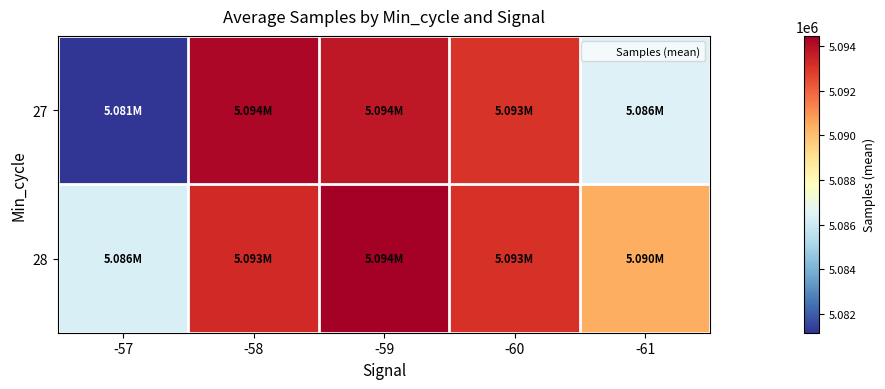

Reading left to right, list all the values displayed in this chart.

27: -57=5081145.0	-58=5094225.8	-59=5093741.5	-60=5093043.0	-61=5086419.5
28: -57=5086345.5	-58=5093290.4	-59=5094463.2	-60=5093066.2	-61=5090418.3